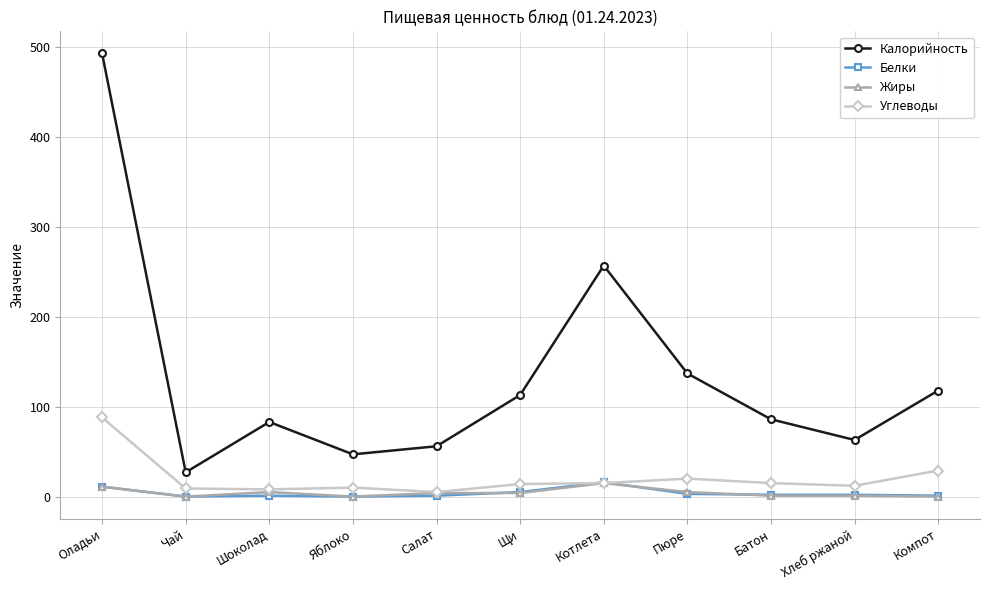

What is the label of the 2nd point from the left?

Чай